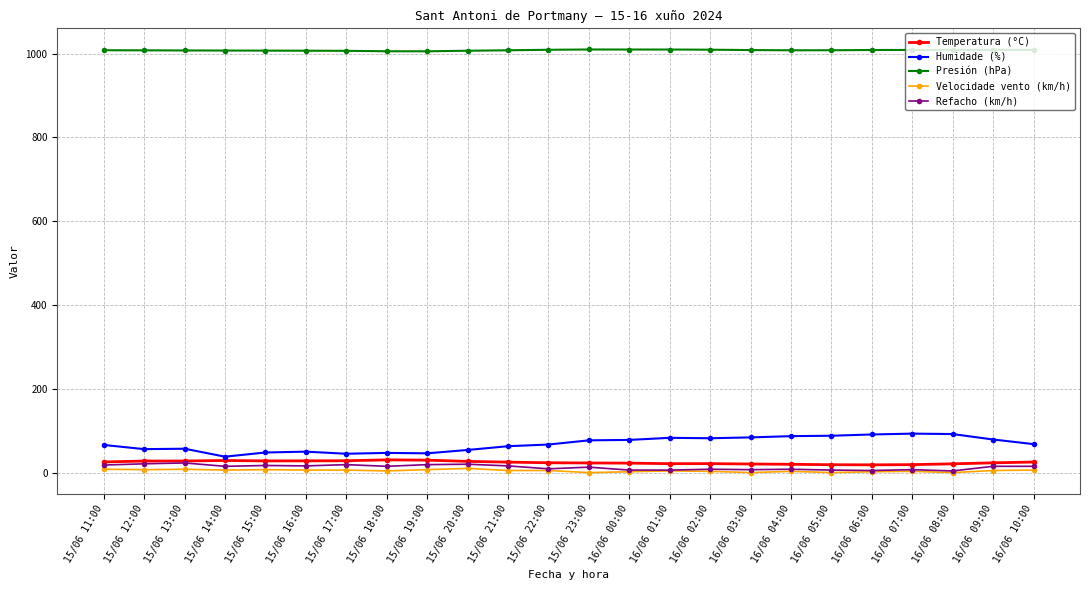

What is the sum of all Temperatura (°C) values?

583.5